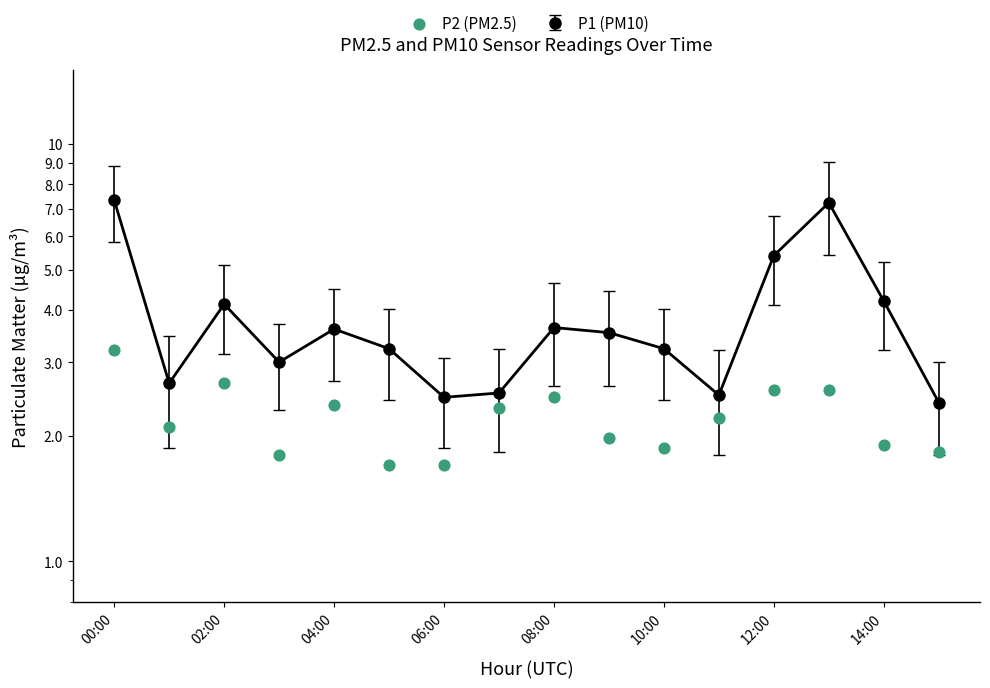

Between 8 and 02:00, which is larger?

8